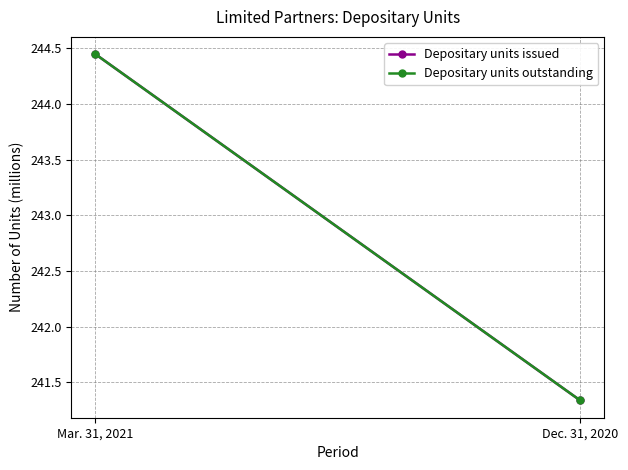

What is the sum of the Depositary units outstanding values at Dec. 31, 2020 and Mar. 31, 2021?

485.8